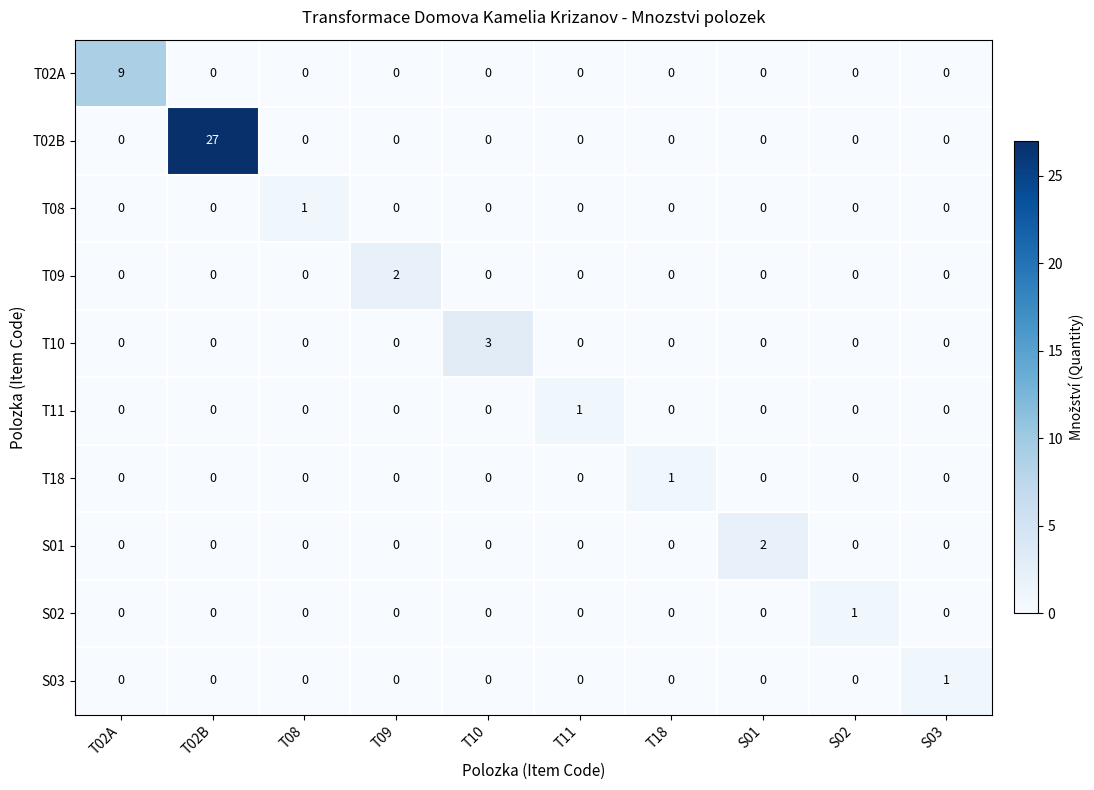

What is the greatest value displayed?

27